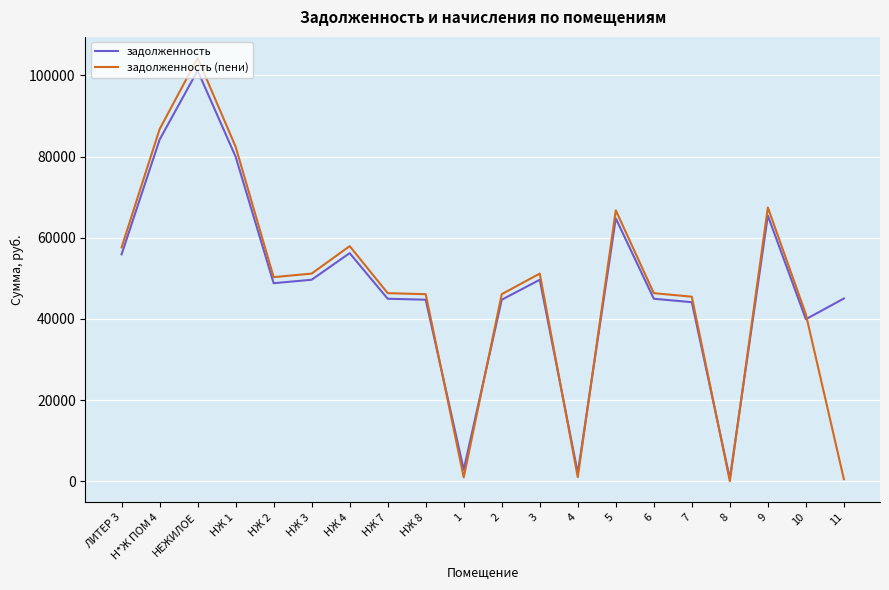

Rank the series at 11 from highest to lowest value.

задолженность, задолженность (пени)